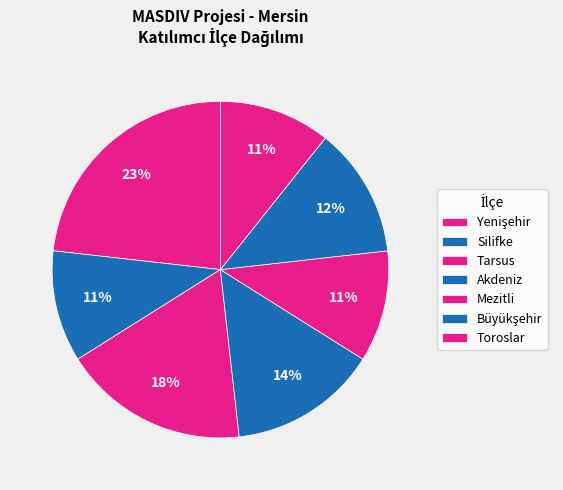

How many slices are in this pie chart?

7